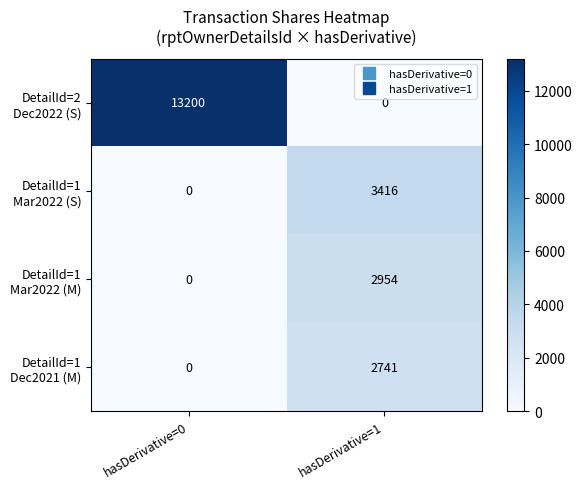

What is the greatest value displayed?

13200